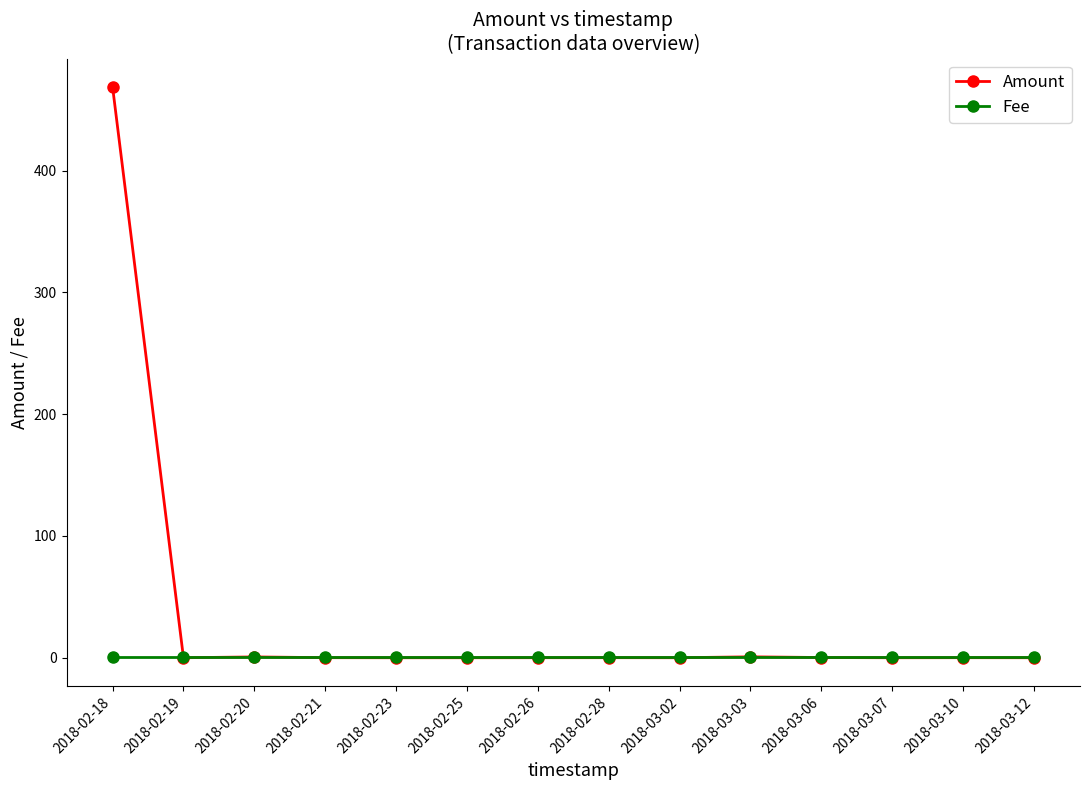

Where do Fee and Amount first cross each other?

2018-02-18 and 2018-02-19